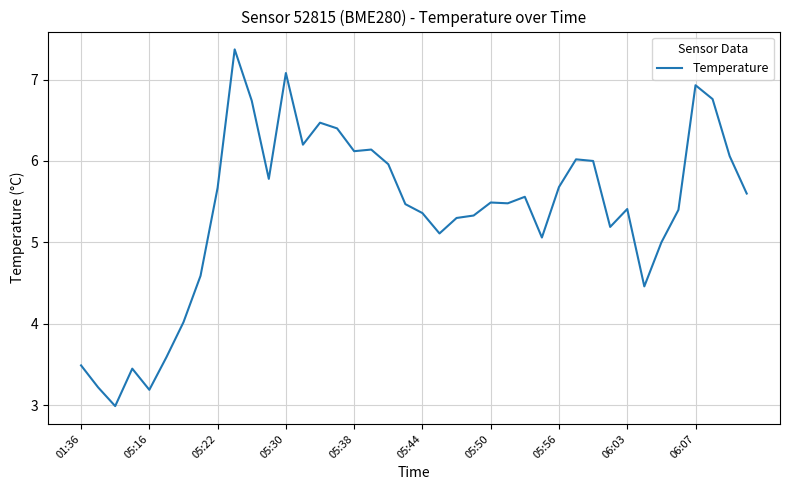

What is the difference between the maximum and minimum values?

4.4